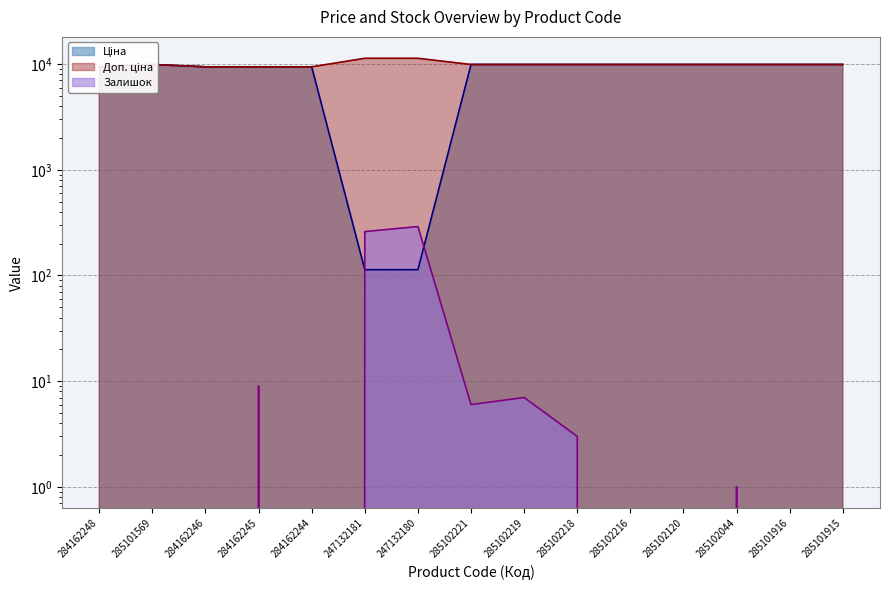

Rank the categories by Доп. ціна value from highest to lowest.

247132181, 247132180, 285101569, 285102221, 285102219, 285102218, 285102216, 285102120, 285102044, 285101916, 285101915, 284162248, 284162246, 284162245, 284162244